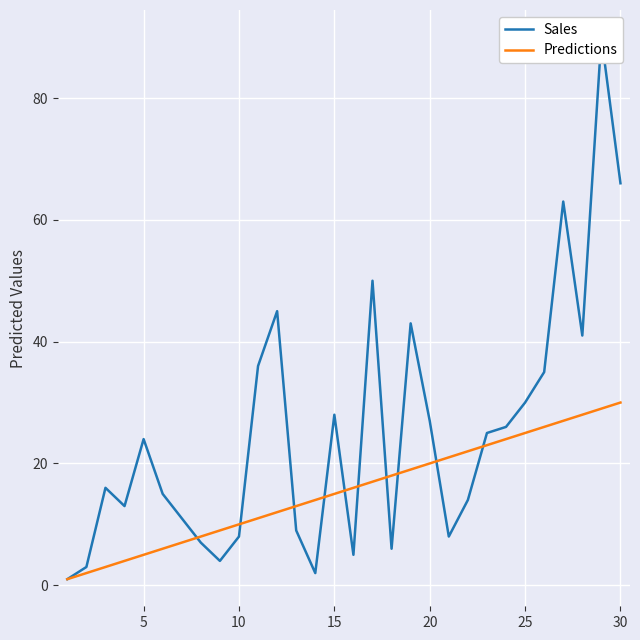

True or false: Predictions has a value of 14 at 30.

False